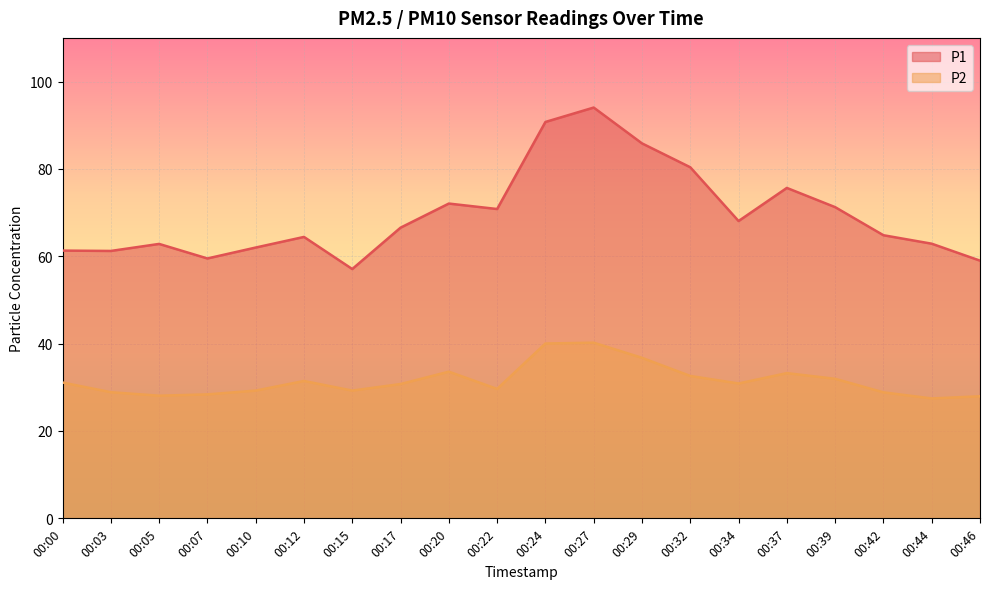

Between 00:17 and 00:34, which series saw the biggest shift?

P1